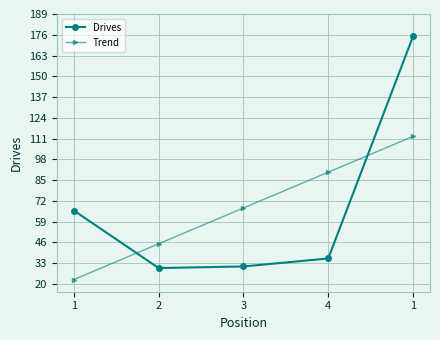

How many values in the Trend series are below 67?

2